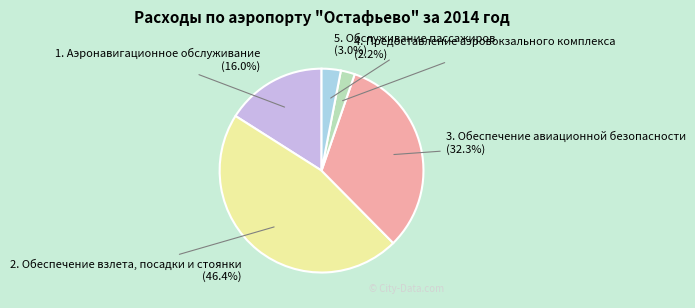

The 4. Предоставление аэровокзального комплекса slice represents 2% of the pie. True or false?

True